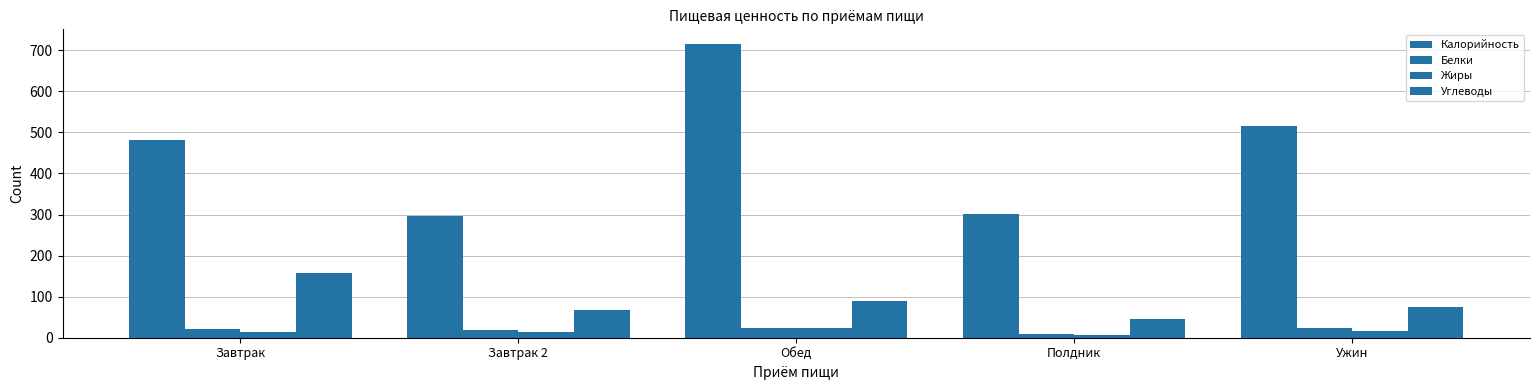

Is it true that Калорийность equals 516.6 at Ужин?

True